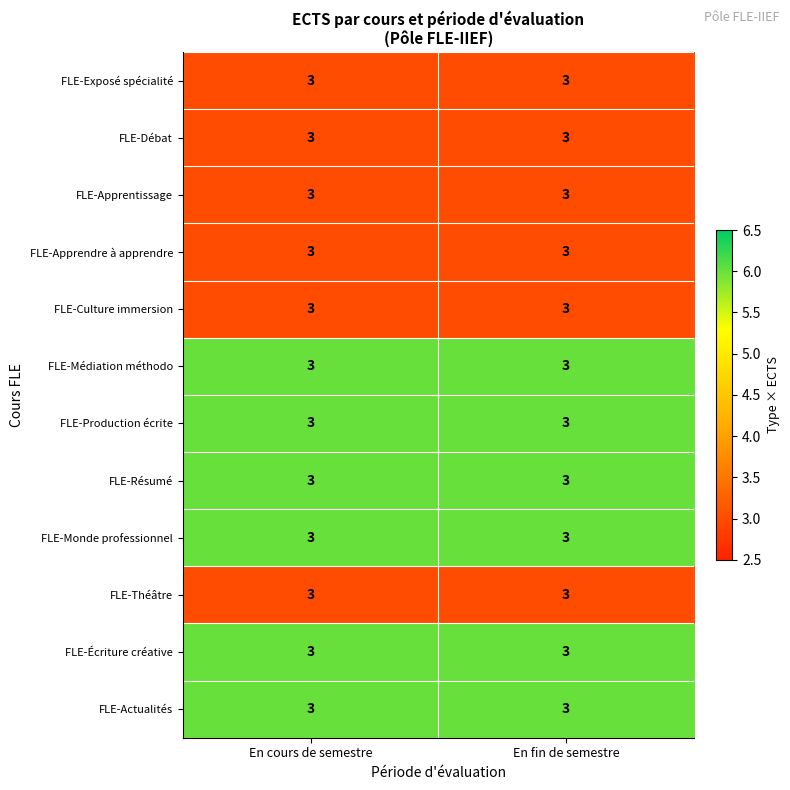

List the series in order of their peak value, lowest first.

FLE-Exposé spécialité, FLE-Débat, FLE-Apprentissage, FLE-Apprendre à apprendre, FLE-Culture immersion, FLE-Théâtre, FLE-Médiation méthodo, FLE-Production écrite, FLE-Résumé, FLE-Monde professionnel, FLE-Écriture créative, FLE-Actualités